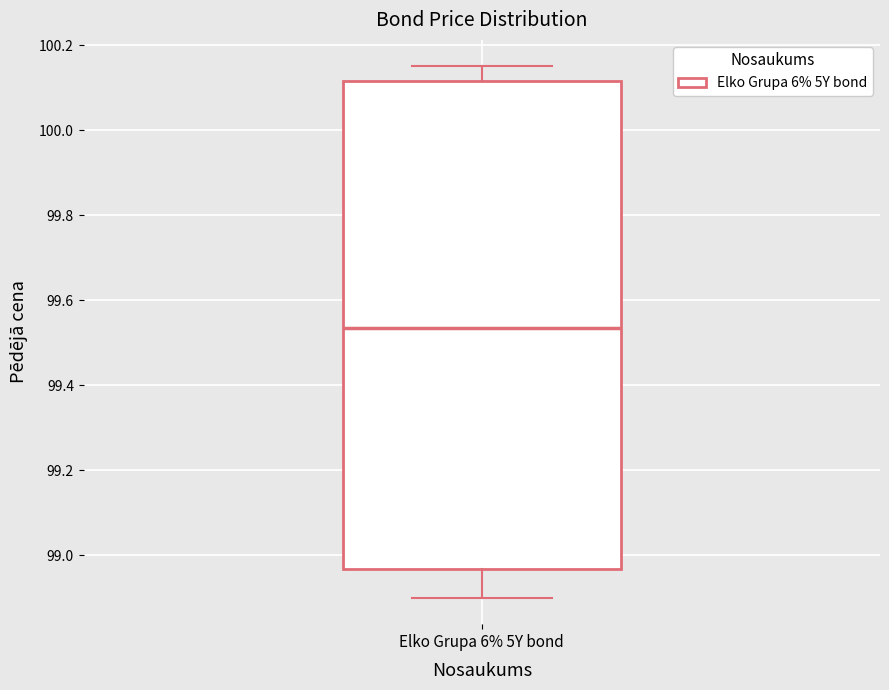

Read this box plot against the y-axis: the position of the median line, the range covered by the box, and the ends of both whiskers. The values are not printed on the chart, so give them approximately, as read against the axis.

median 99.54, box 98.96 to 100.12, whiskers 98.90 to 100.16